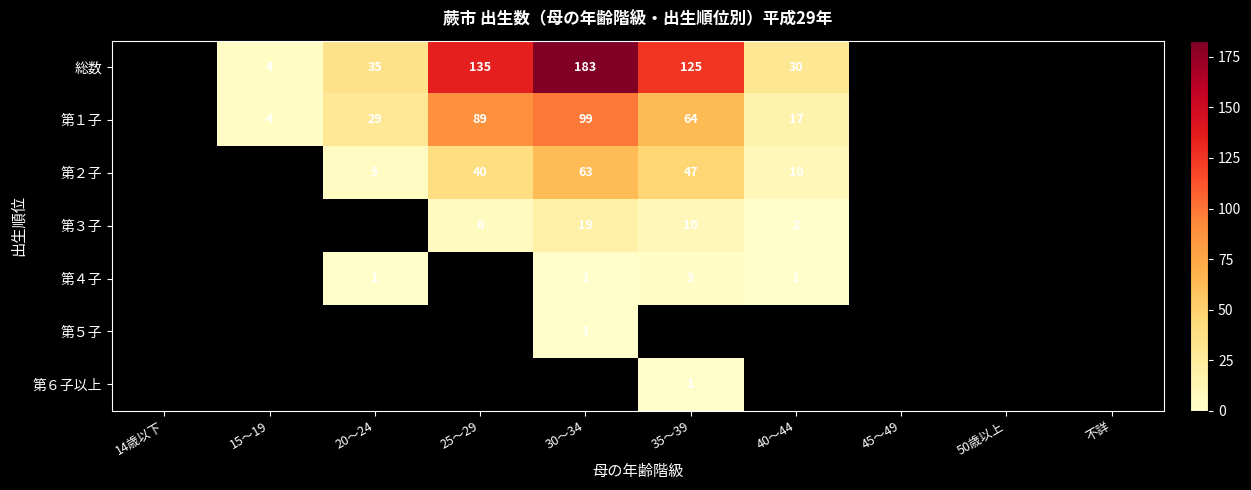

True or false: 第２子 has a value of 21 at 30～34.

False